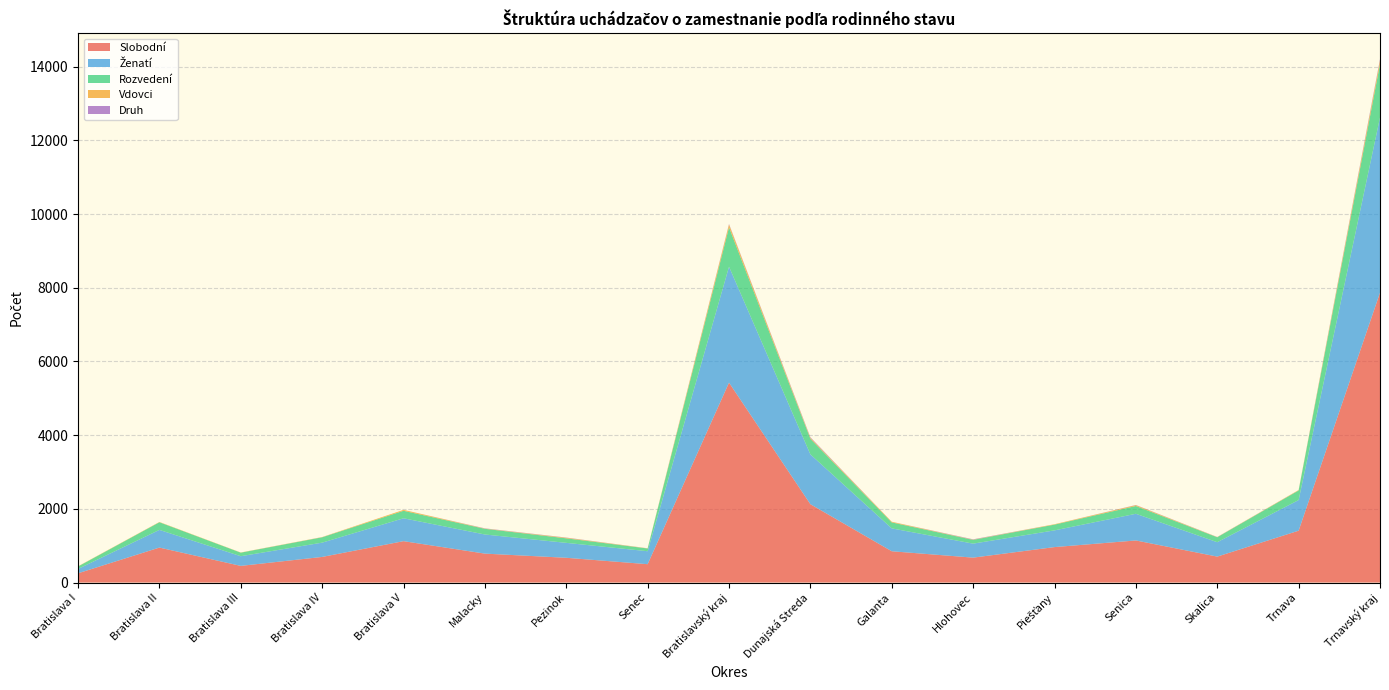

Reading left to right, extract all data points from this chart.

Slobodní: Bratislava I=251	Bratislava II=949	Bratislava III=452	Bratislava IV=695	Bratislava V=1123	Malacky=785	Pezinok=672	Senec=498	Bratislavský kraj=5425	Dunajská Streda=2126	Galanta=849	Hlohovec=676	Piešťany=962	Senica=1142	Skalica=704	Trnava=1407	Trnavský kraj=7866
Ženatí: Bratislava I=119	Bratislava II=480	Bratislava III=263	Bratislava IV=388	Bratislava V=621	Malacky=519	Pezinok=405	Senec=352	Bratislavský kraj=3147	Dunajská Streda=1352	Galanta=621	Hlohovec=380	Piešťany=454	Senica=724	Skalica=391	Trnava=832	Trnavský kraj=4754
Rozvedení: Bratislava I=65	Bratislava II=207	Bratislava III=96	Bratislava IV=145	Bratislava V=203	Malacky=154	Pezinok=123	Senec=74	Bratislavský kraj=1067	Dunajská Streda=424	Galanta=162	Hlohovec=102	Piešťany=156	Senica=211	Skalica=134	Trnava=260	Trnavský kraj=1449
Vdovci: Bratislava I=6	Bratislava II=8	Bratislava III=5	Bratislava IV=6	Bratislava V=25	Malacky=7	Pezinok=15	Senec=5	Bratislavský kraj=77	Dunajská Streda=25	Galanta=17	Hlohovec=6	Piešťany=11	Senica=22	Skalica=5	Trnava=11	Trnavský kraj=97
Druh: Bratislava I=0	Bratislava II=0	Bratislava III=0	Bratislava IV=1	Bratislava V=0	Malacky=6	Pezinok=6	Senec=1	Bratislavský kraj=14	Dunajská Streda=16	Galanta=1	Hlohovec=9	Piešťany=0	Senica=6	Skalica=3	Trnava=1	Trnavský kraj=36